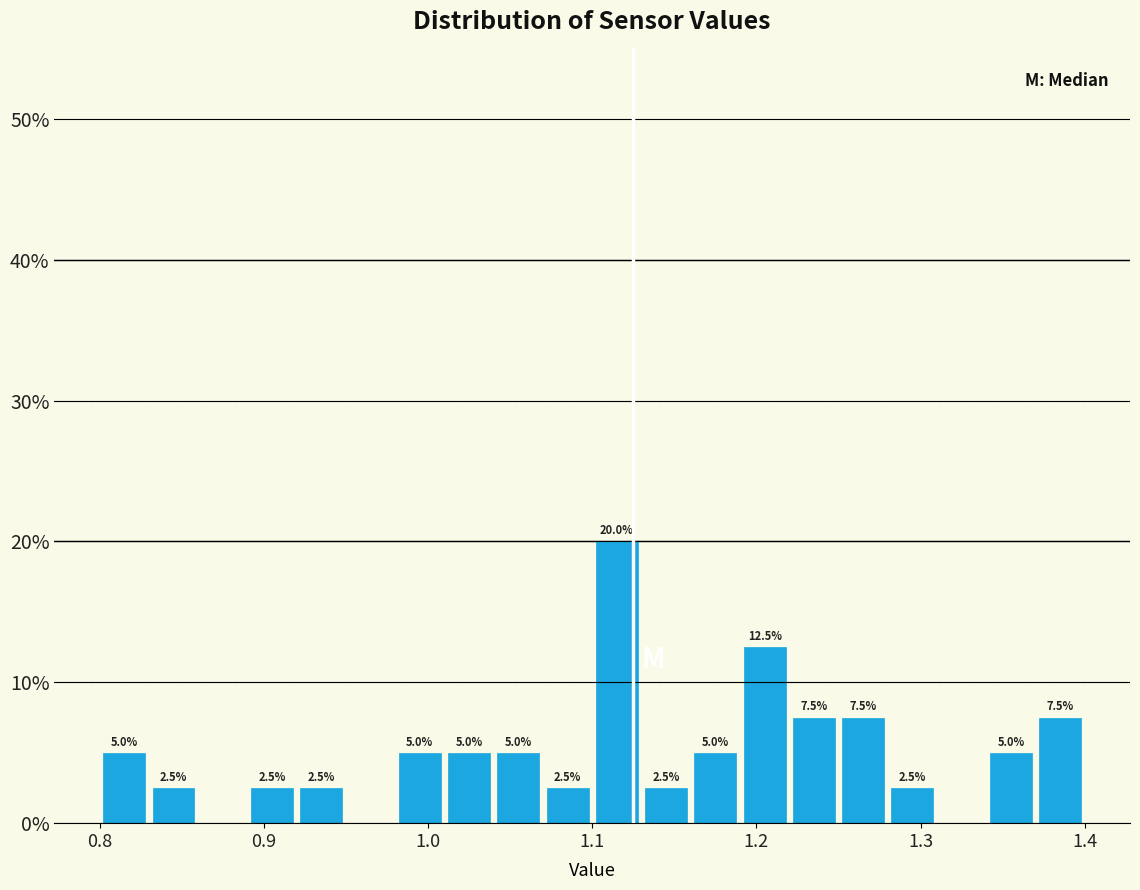

Read against the x-axis, roughly where is the centre of the tallest bar?

1.12